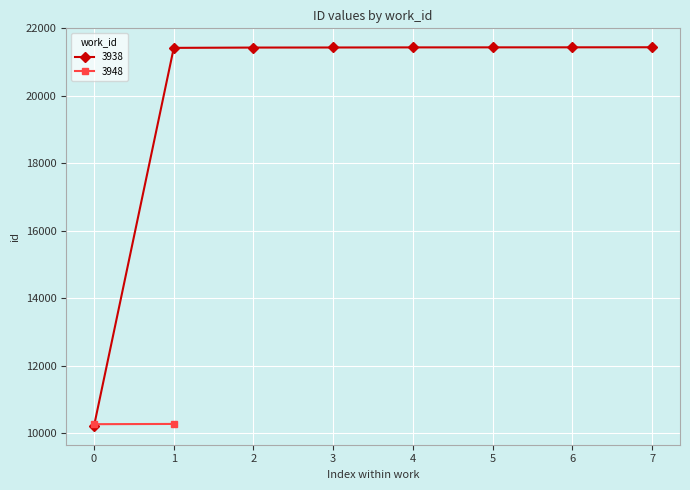

The value at 3938 is 10214. True or false?

True